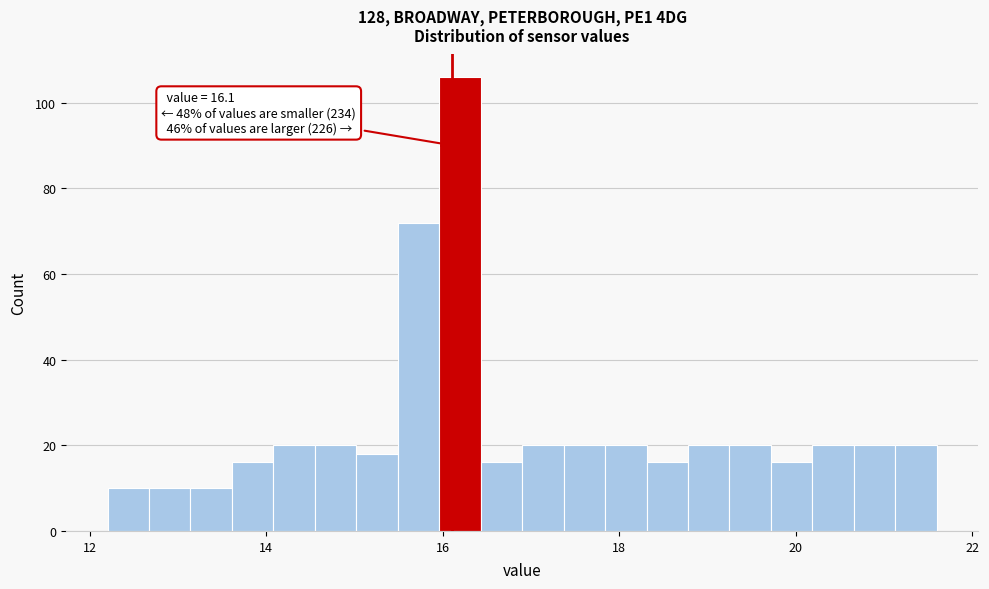

Around what value on the x-axis is the tallest bar? Give the approximate position of its centre, as read against the axis.

16.2